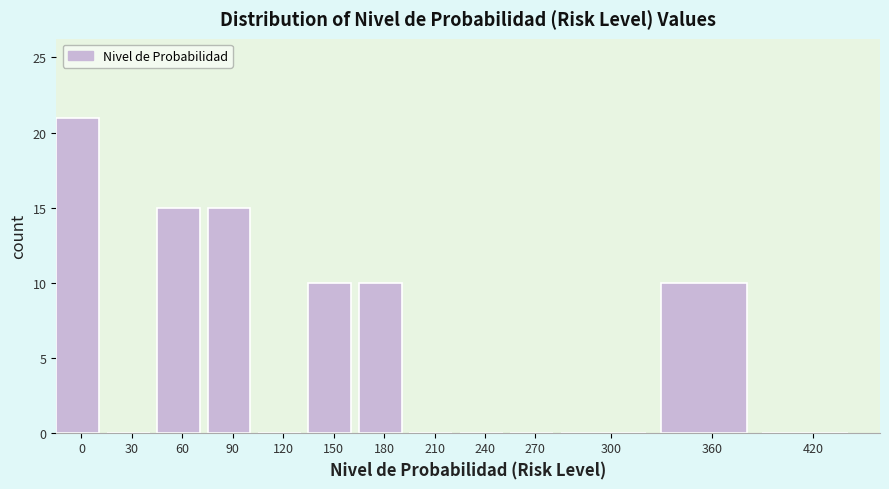

Reading right to left, what are all the values shown in this chart?

420=0	360=10	300=0	270=0	240=0	210=0	180=10	150=10	120=0	90=15	60=15	30=0	0=21